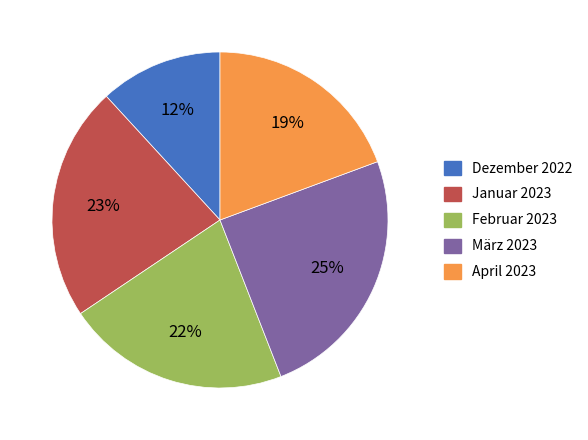

To the nearest percent, what percentage of the pie is Januar 2023?

23%